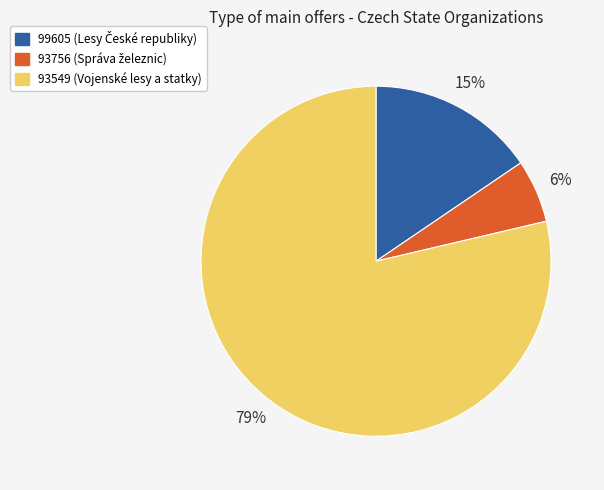

The 99605 slice represents 6% of the pie. True or false?

False